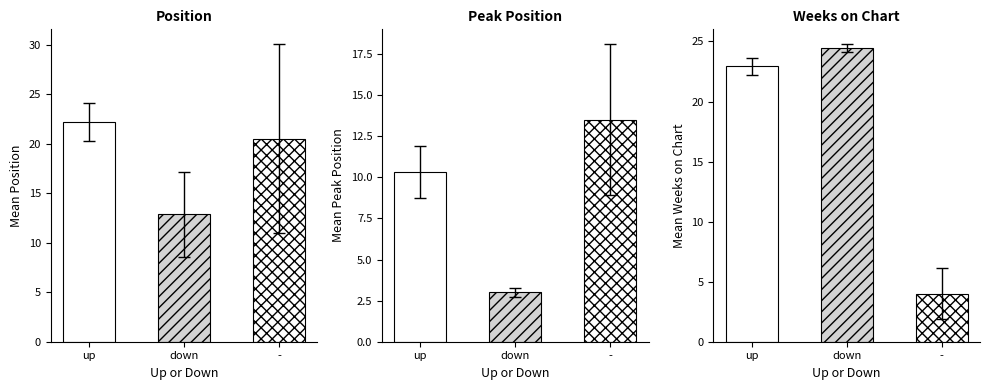

What position from the right is -?

1